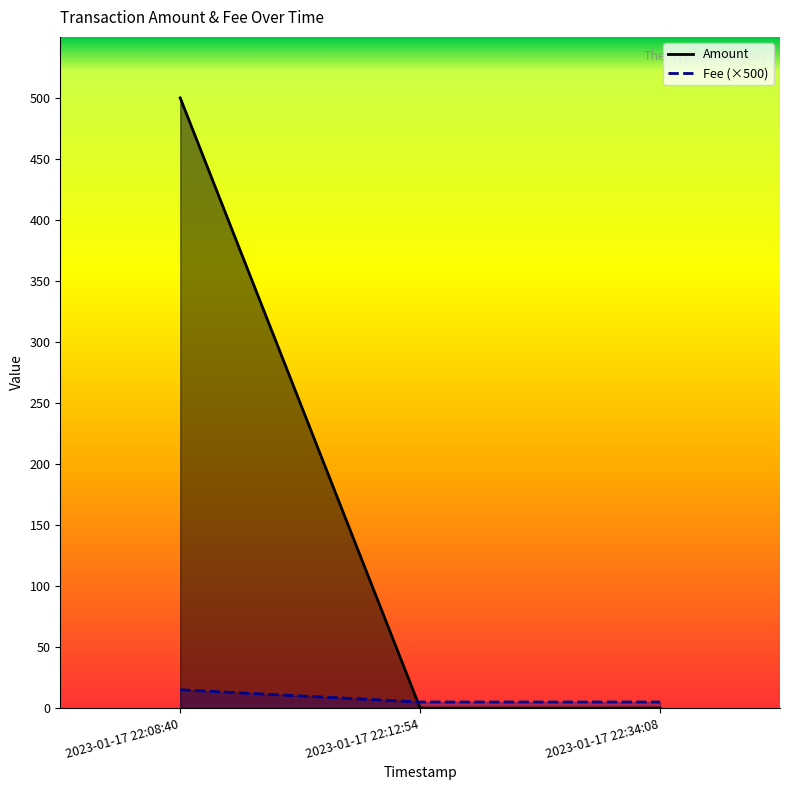

At 2023-01-17 22:34:08, list the series in order from largest to smallest.

Fee, Amount